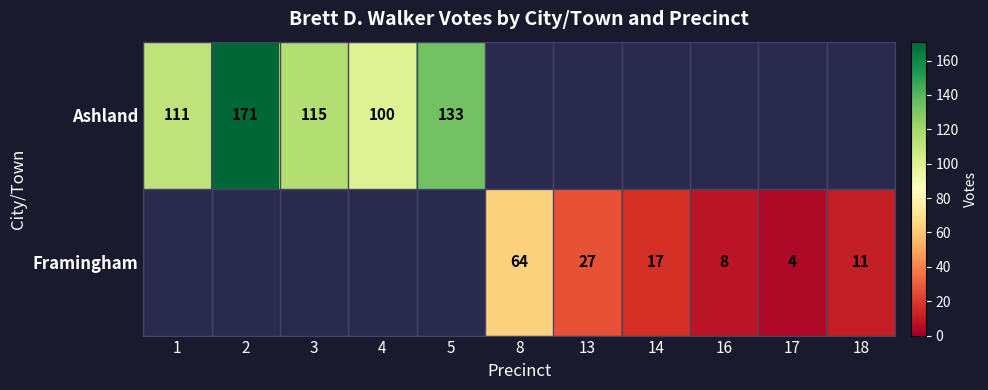

At how many categories does at least one series exceed 99?

5